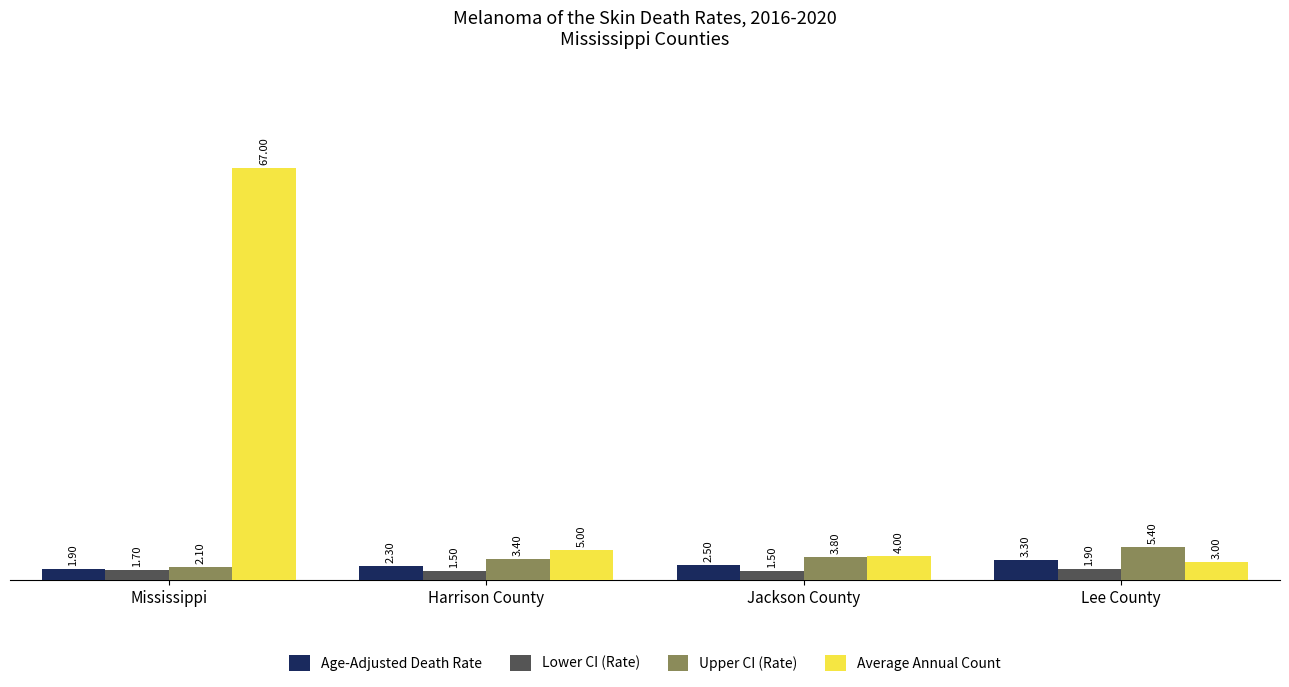

Which label corresponds to the largest value in the chart?

Mississippi